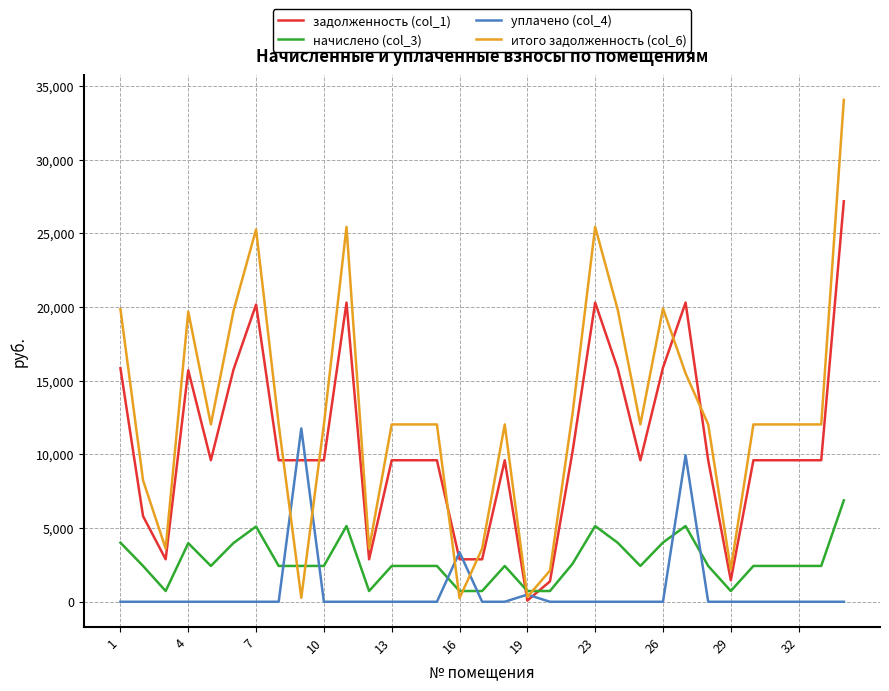

True or false: уплачено (col_4) and задолженность (col_1) cross at least once.

True